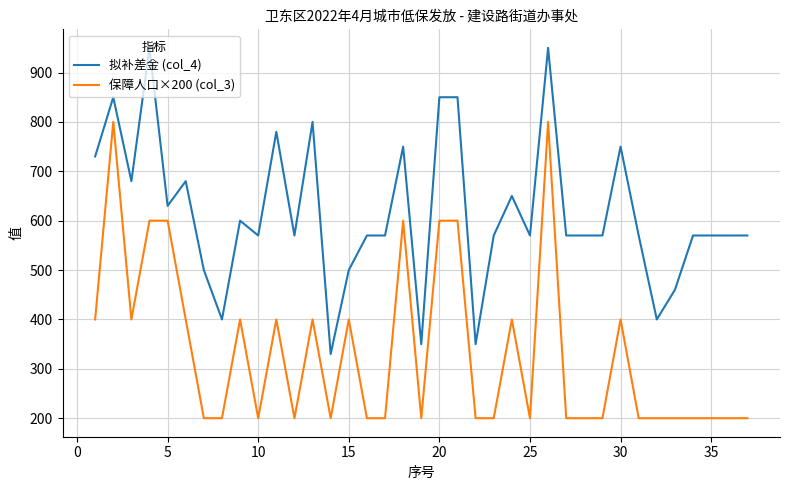

List the series in order of their peak value, lowest first.

保障人口×200 (col_3), 拟补差金 (col_4)